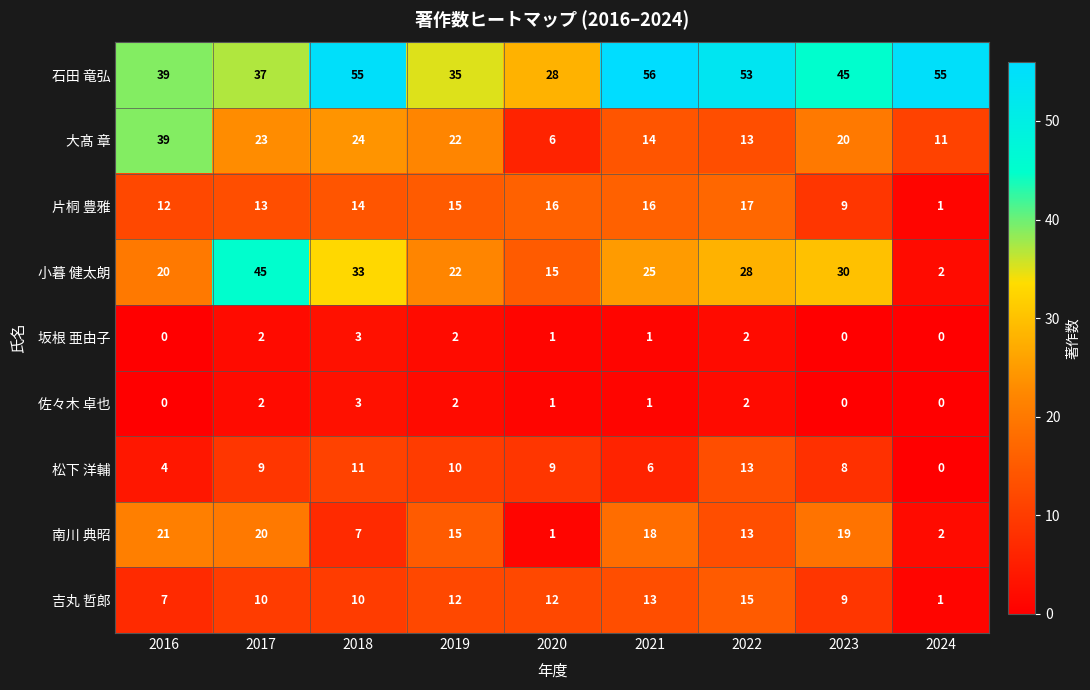

What is the maximum value shown in the chart?

56